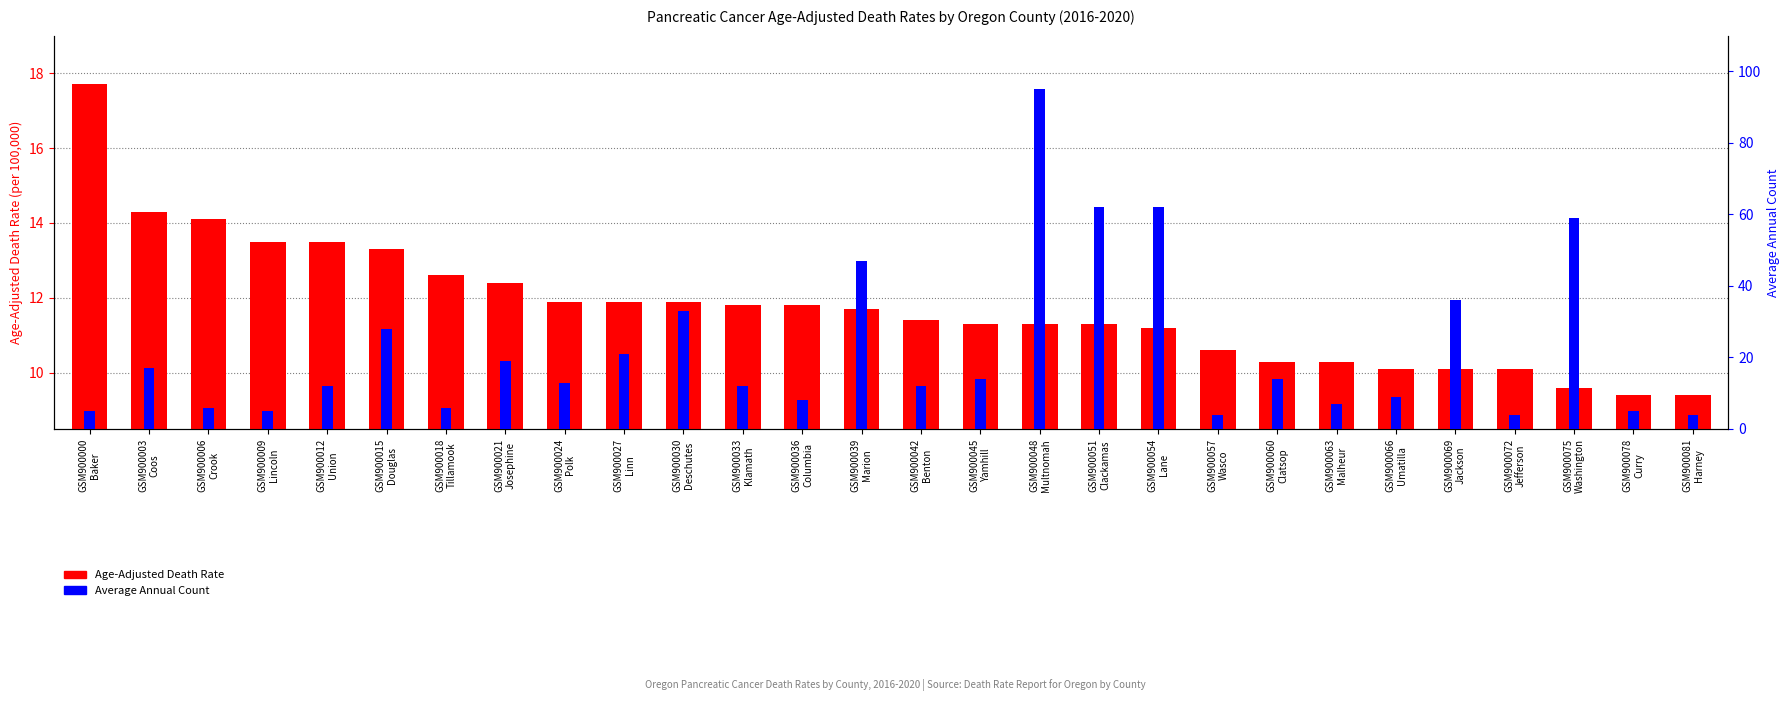

What is the minimum value shown in the chart?

4.0